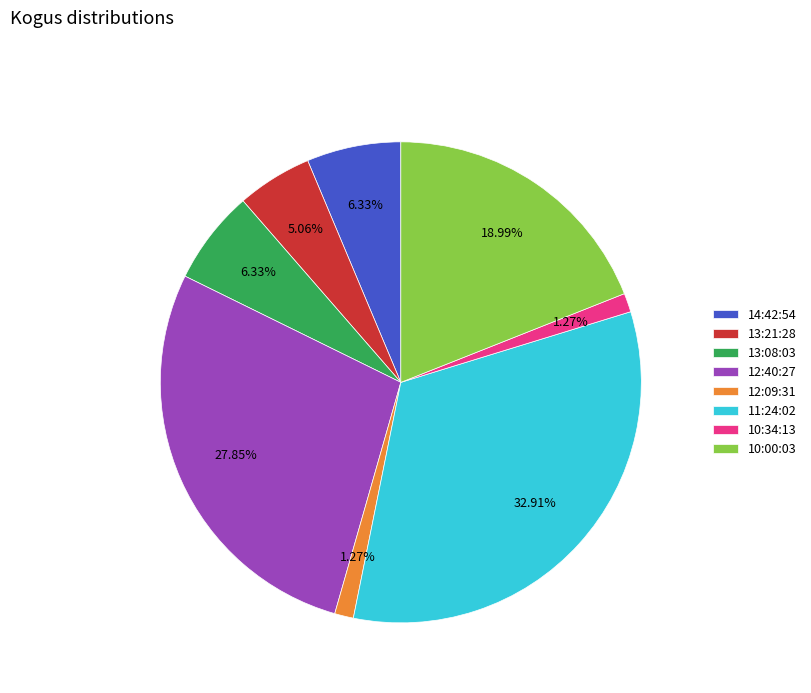

What percentage is the 12:40:27 slice, to the nearest percent?

28%